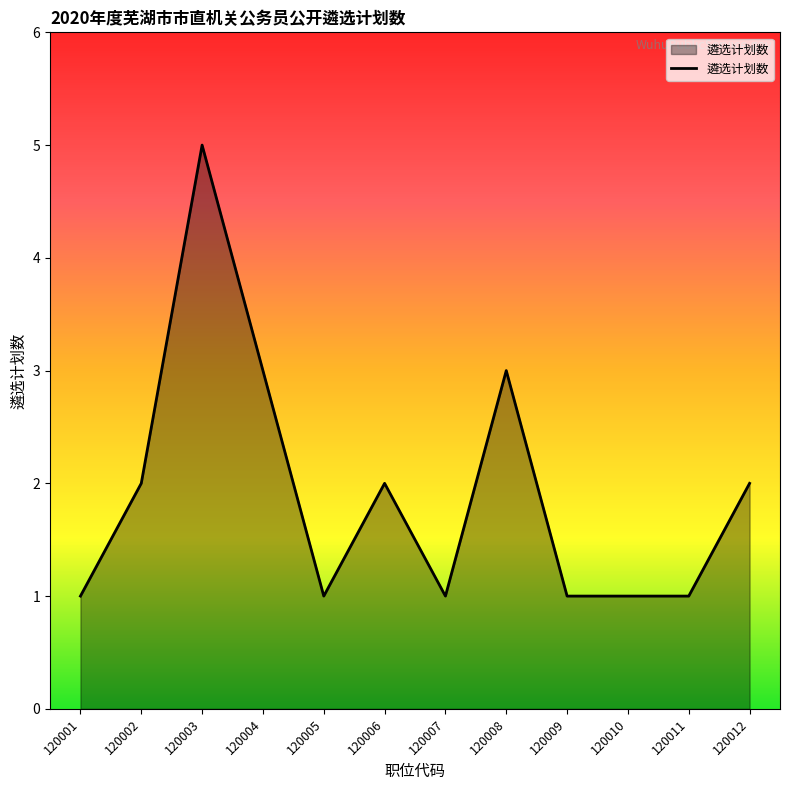

What is the difference between the maximum and minimum values?

4